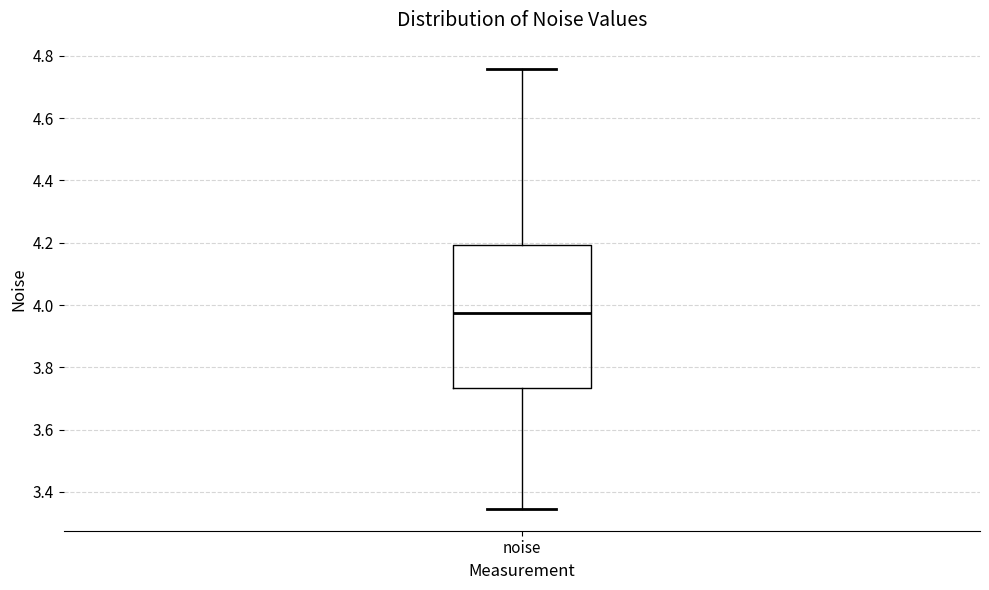

Transcribe this box plot: give where the median line is, the range the box spans, and where the two whiskers end, as read against the y-axis. The values are not printed on the chart, so give them approximately, as read against the axis.

median 3.98, box 3.74 to 4.20, whiskers 3.34 to 4.76